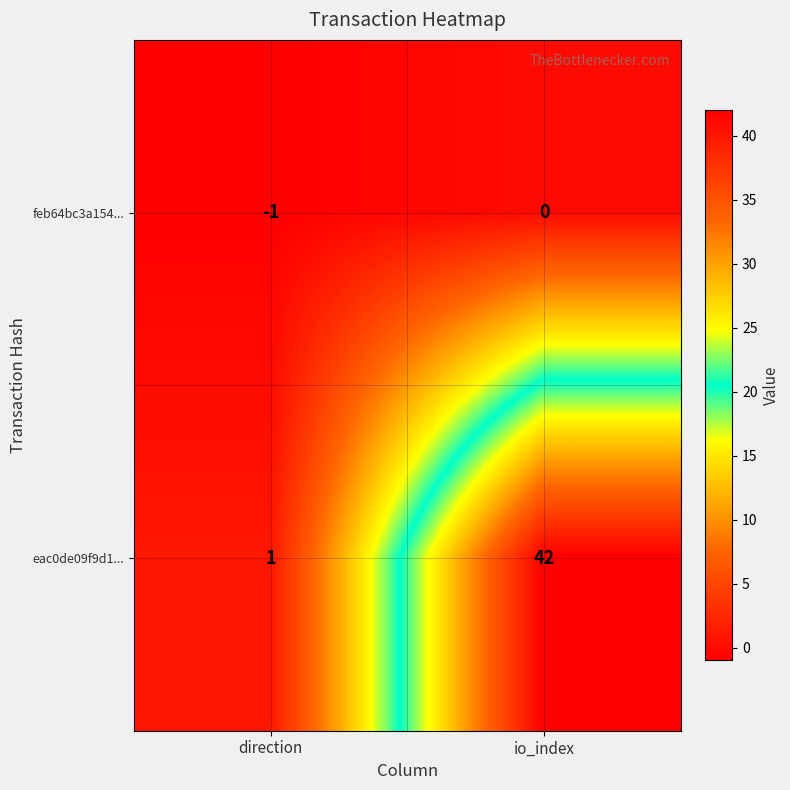

How many categories are shown in the chart?

2